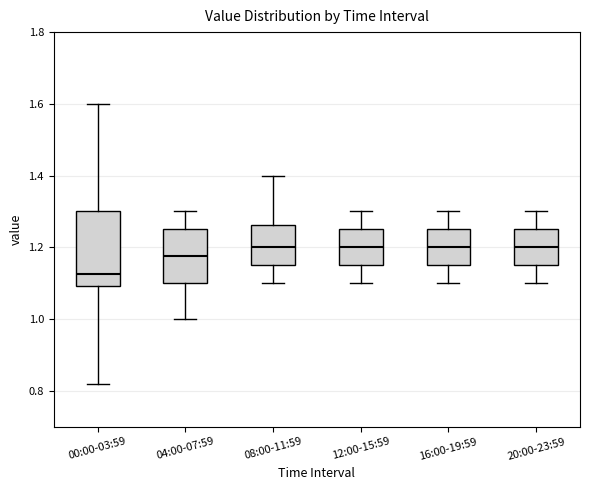

Reading left to right, read every box against the y-axis: the position of its median line, the range the box covers, and the ends of its whiskers. The values are not printed on the chart, so give them approximately, as read against the axis.

00:00-03:59: median 1.12, box 1.10 to 1.30, whiskers 0.82 to 1.60
04:00-07:59: median 1.18, box 1.10 to 1.26, whiskers 1.00 to 1.30
08:00-11:59: median 1.20, box 1.16 to 1.26, whiskers 1.10 to 1.40
12:00-15:59: median 1.20, box 1.16 to 1.26, whiskers 1.10 to 1.30
16:00-19:59: median 1.20, box 1.16 to 1.26, whiskers 1.10 to 1.30
20:00-23:59: median 1.20, box 1.16 to 1.26, whiskers 1.10 to 1.30